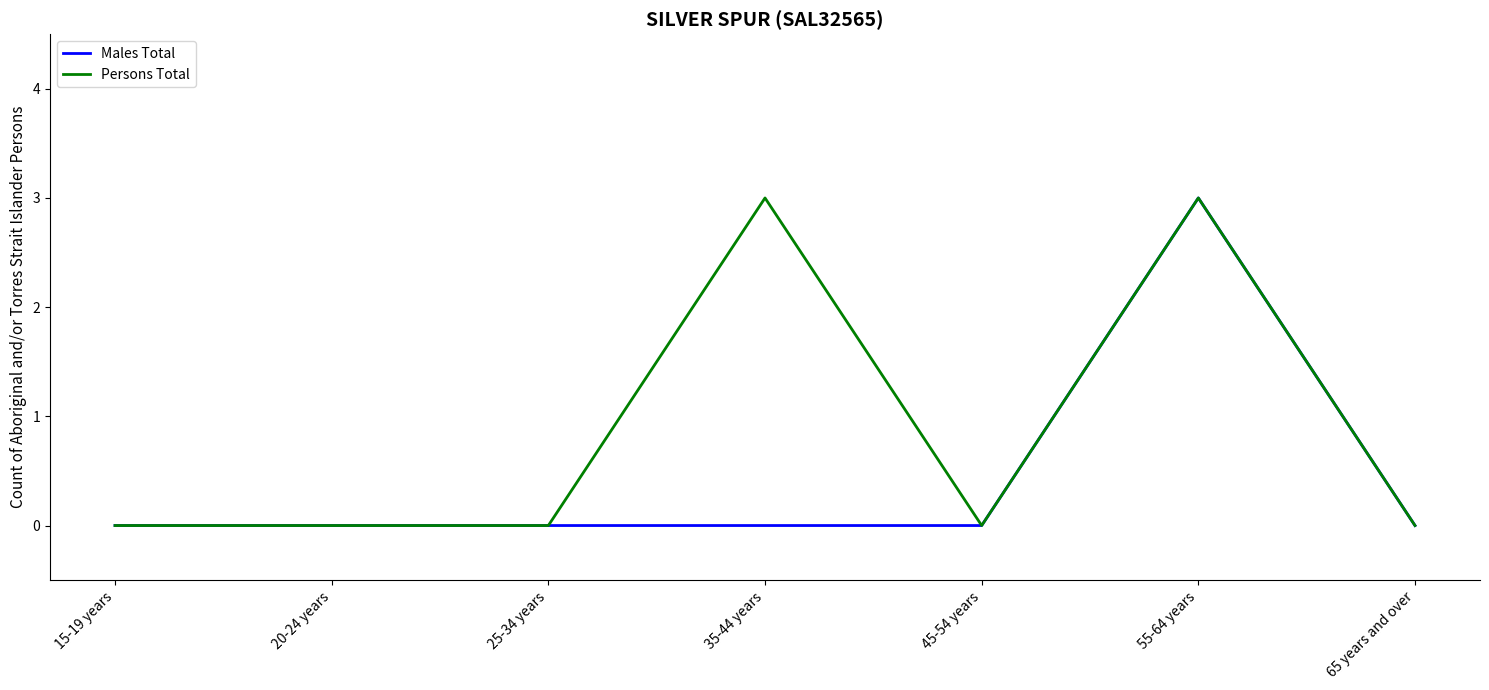

True or false: Males Total has a value of 0 at 25-34 years.

True